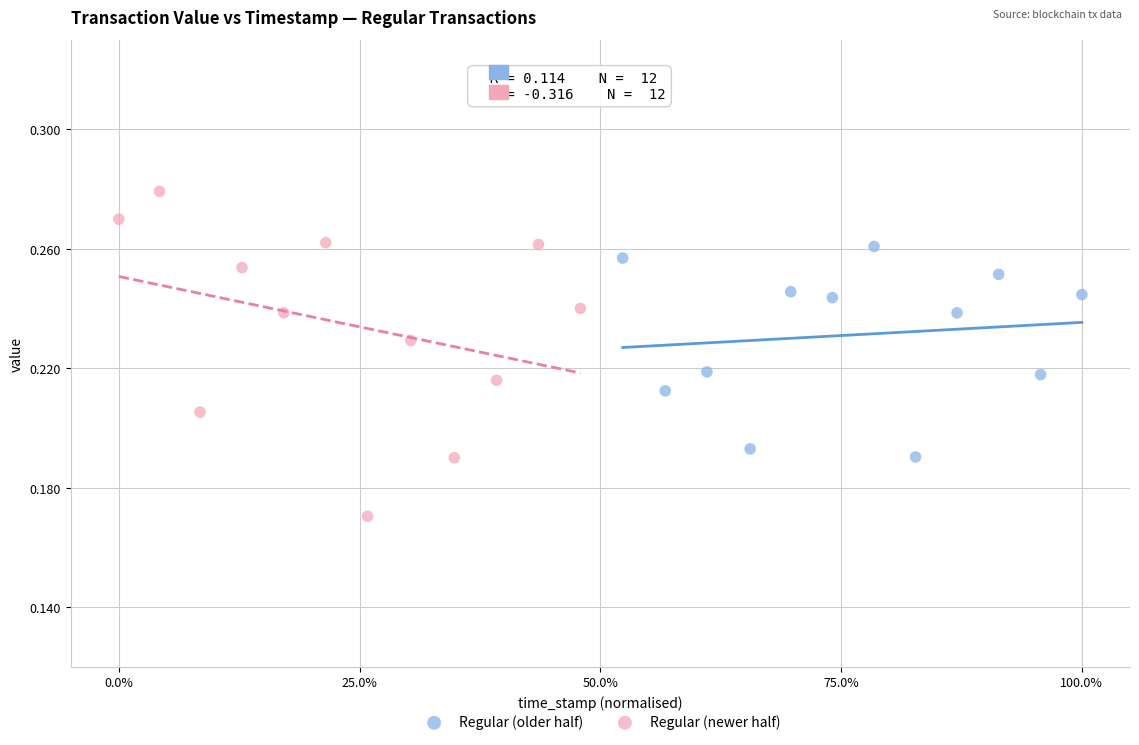

Which series contains the highest Y value?

Regular (newer half)